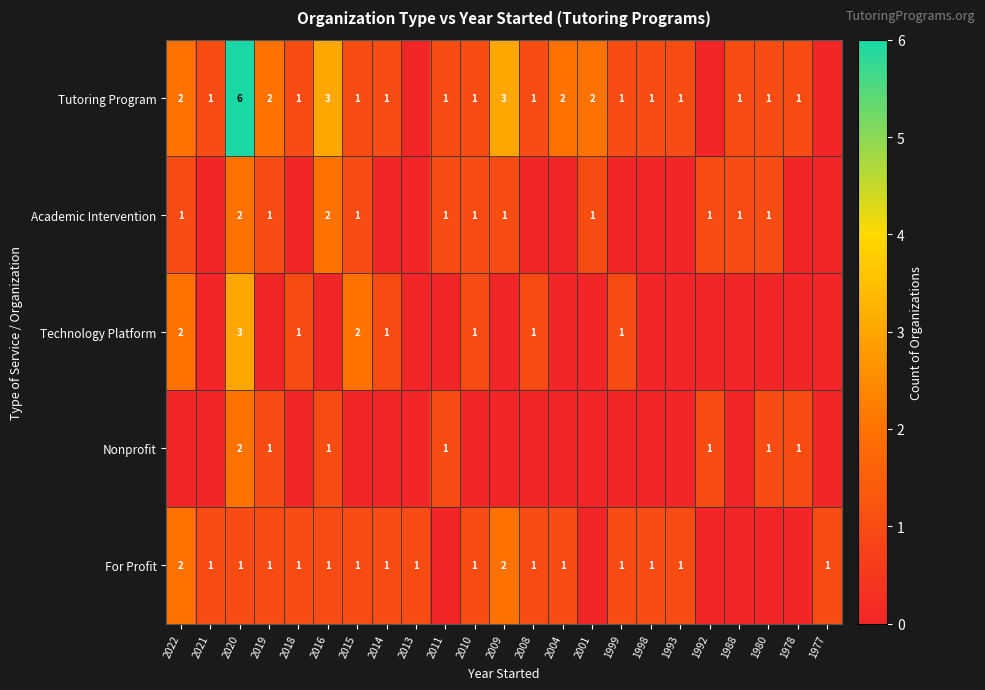

What is the difference between the highest and lowest values at 1977?

1